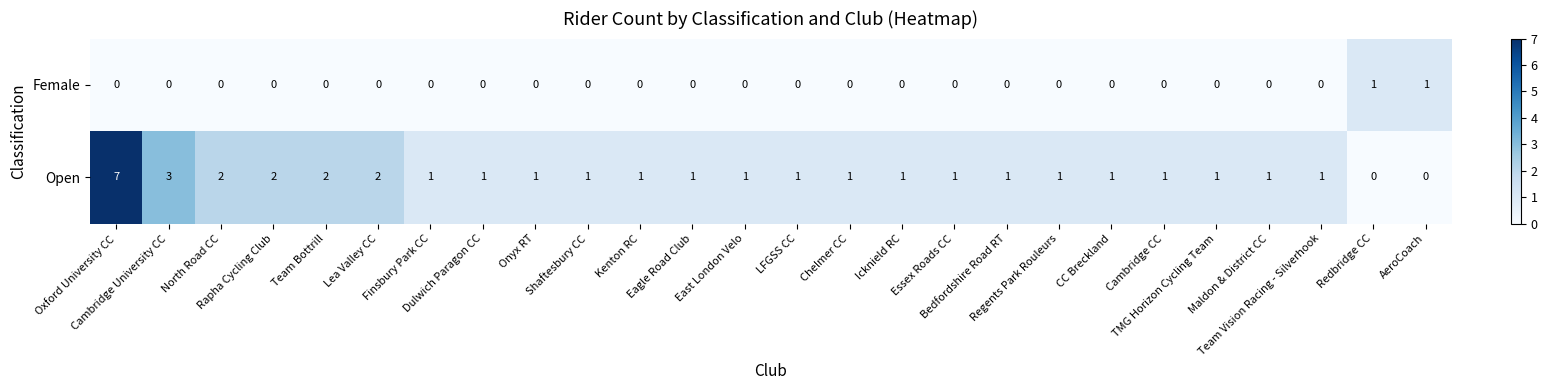

Which series has the widest spread of values?

Open